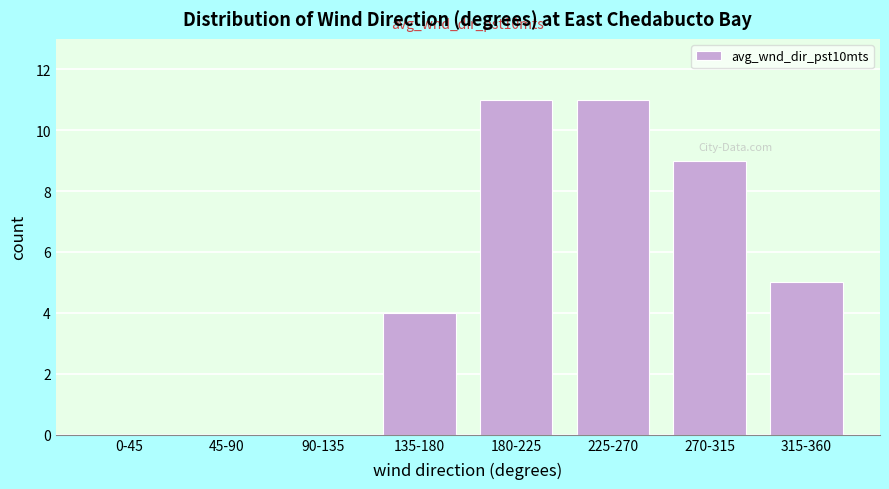

Reading right to left, transcribe all the data shown in this chart.

315-360=5	270-315=9	225-270=11	180-225=11	135-180=4	90-135=0	45-90=0	0-45=0